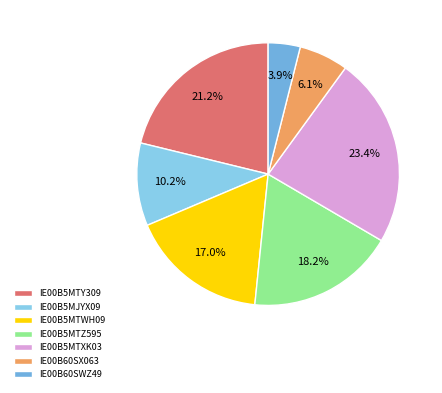

Which category has the biggest portion of the pie?

IE00B5MTXK03